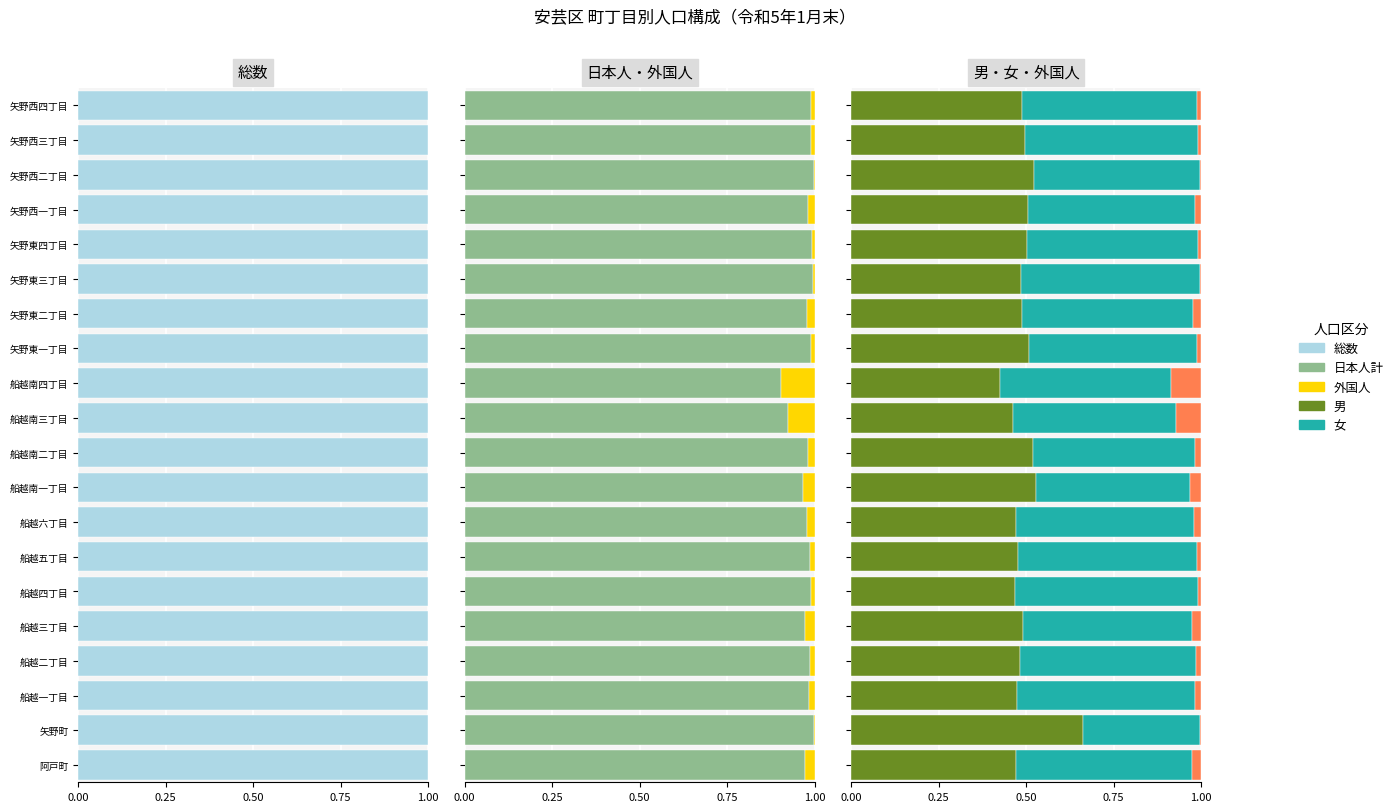

How many groups of bars are there?

20